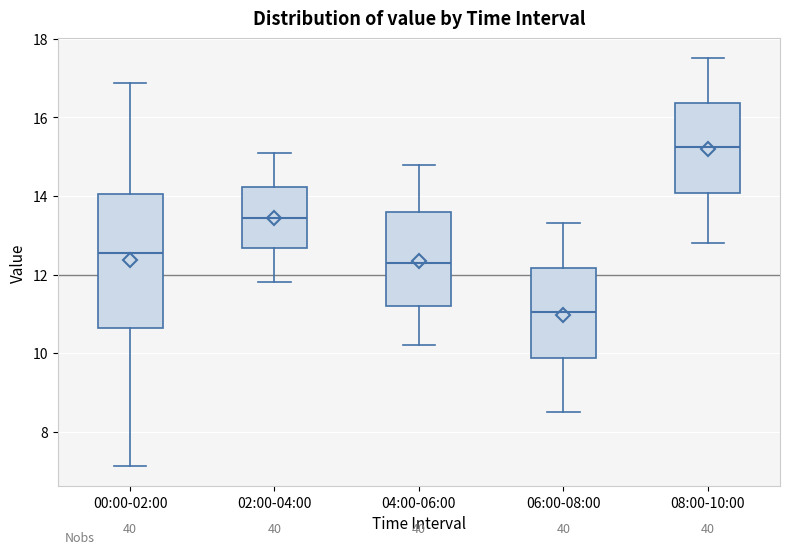

Reading left to right, transcribe this box plot: for each box, give where its median line is, the range the box spans, and where its two whiskers end, as read against the y-axis. The values are not printed on the chart, so give them approximately, as read against the axis.

00:00-02:00: median 12.6, box 10.6 to 14.0, whiskers 7.2 to 16.8
02:00-04:00: median 13.4, box 12.6 to 14.2, whiskers 11.8 to 15.2
04:00-06:00: median 12.4, box 11.2 to 13.6, whiskers 10.2 to 14.8
06:00-08:00: median 11.0, box 9.8 to 12.2, whiskers 8.6 to 13.4
08:00-10:00: median 15.2, box 14.0 to 16.4, whiskers 12.8 to 17.6